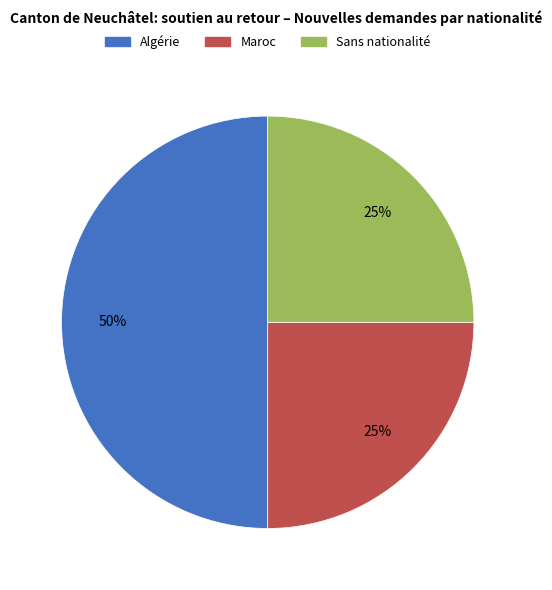

What is the ratio of the value at Algérie to the value at Sans nationalité?

2.0